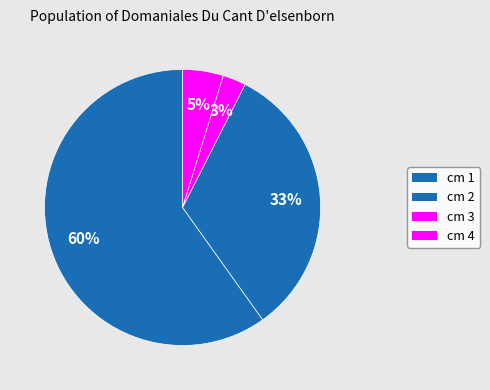

Which slice is the largest?

1